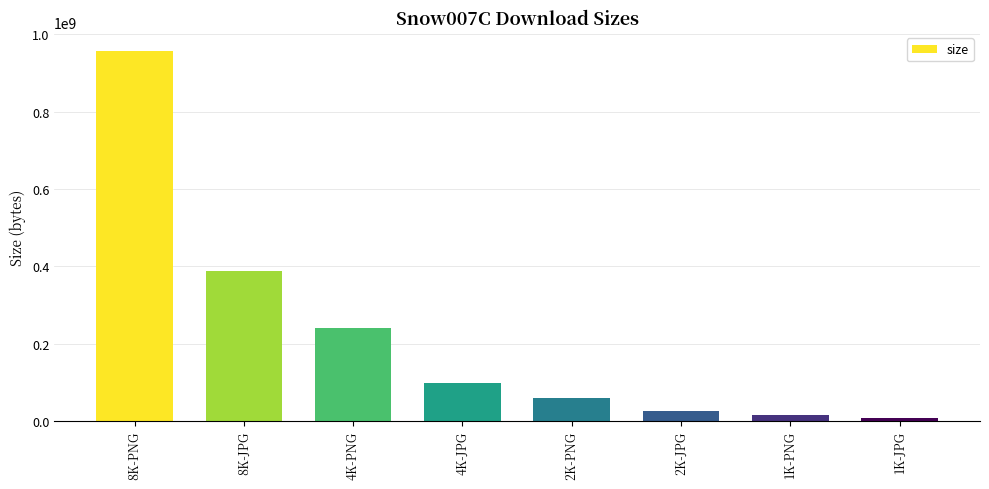

What is the minimum value shown in the chart?

7265589